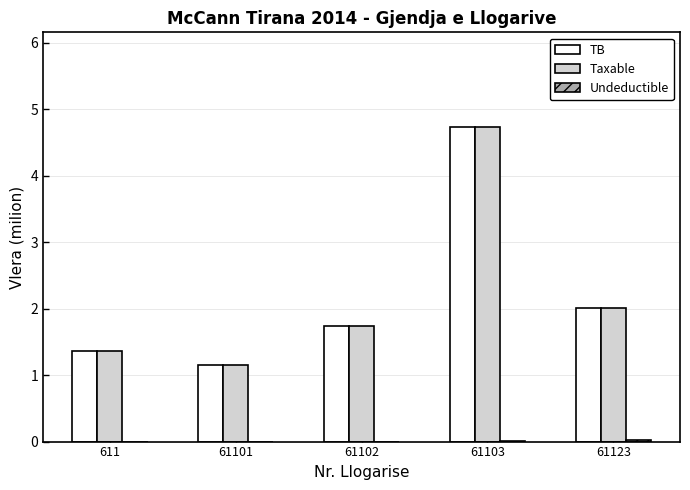

What value does the TB series have at 61102?

1.7